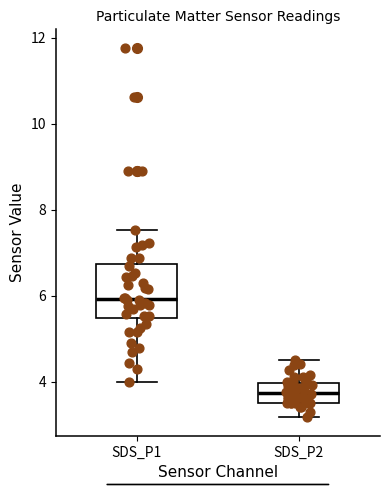

Reading left to right, read every box against the y-axis: the position of its median line, the range the box covers, and the ends of its whiskers. The values are not printed on the chart, so give them approximately, as read against the axis.

SDS_P1: median 6.0, box 5.4 to 6.8, whiskers 4.0 to 7.6
SDS_P2: median 3.8, box 3.6 to 4.0, whiskers 3.2 to 4.6